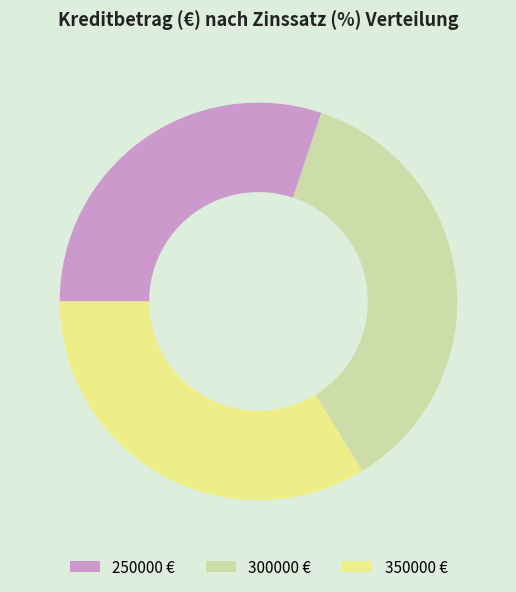

What is the ratio of the value at 250000 to the value at 350000?

0.9